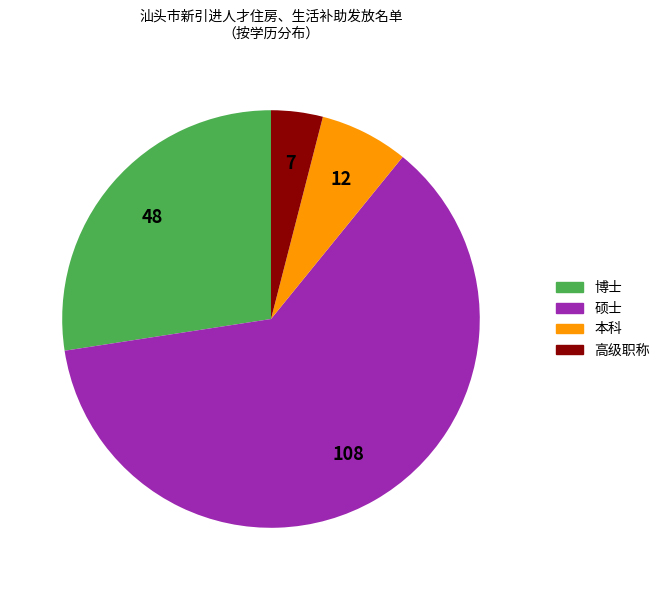

True or false: 博士 accounts for 41% of the total.

False